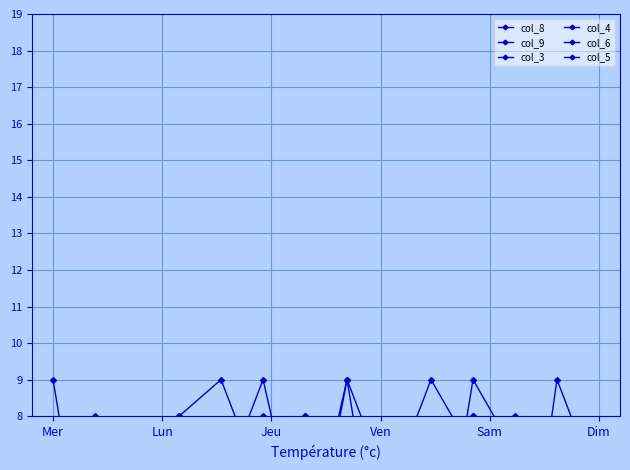

Rank the series by their maximum value, from lowest to highest.

col_8, col_9, col_3, col_4, col_6, col_5